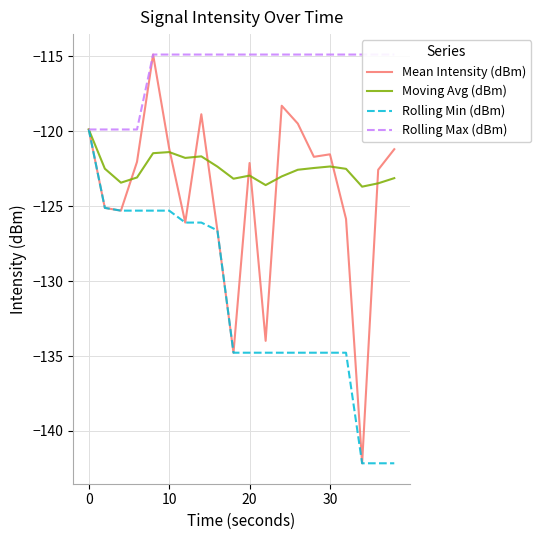

The Moving Avg (dBm) series shows -190.1 at 30. True or false?

False